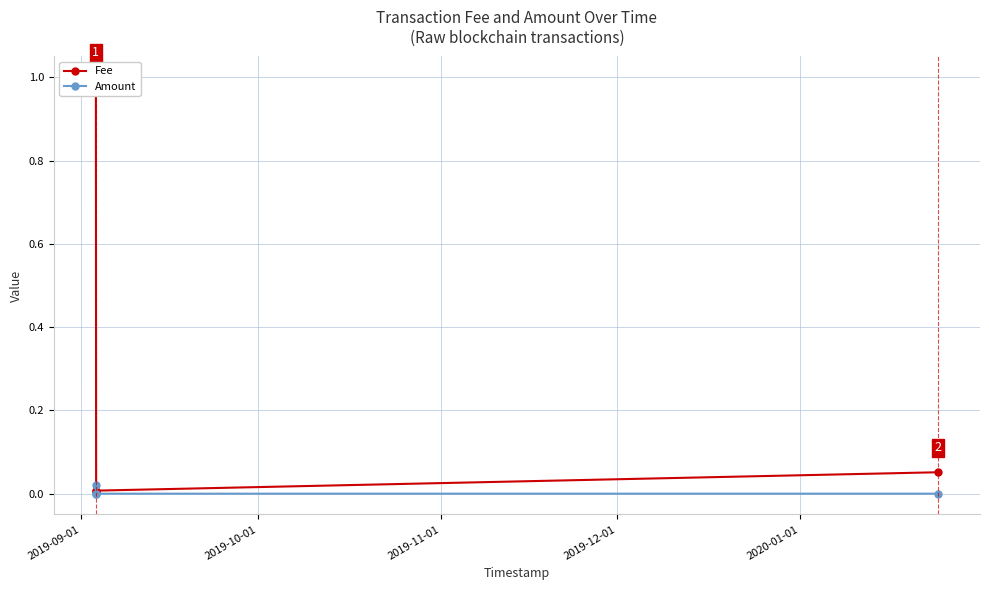

What are all the series names shown in the legend?

Fee, Amount